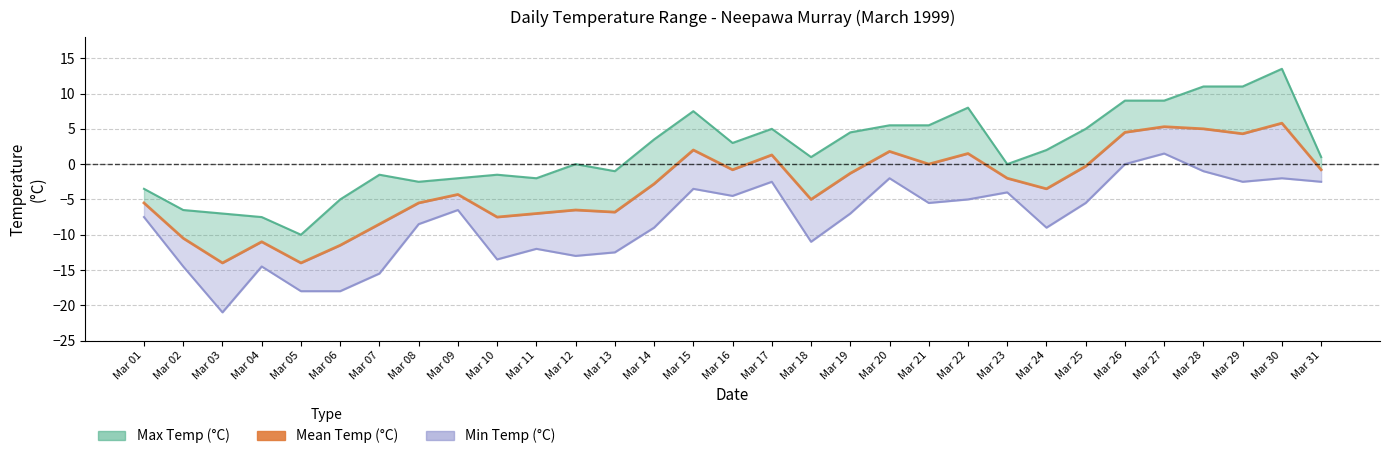

Where is the first local maximum?

Mar 04